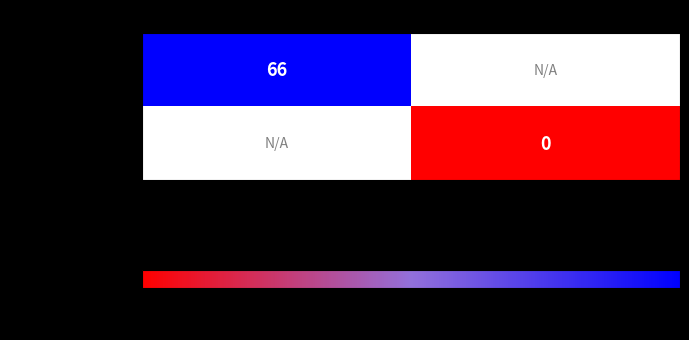

The 374cb9b656a2…fb9 series shows 66 at -1. True or false?

True